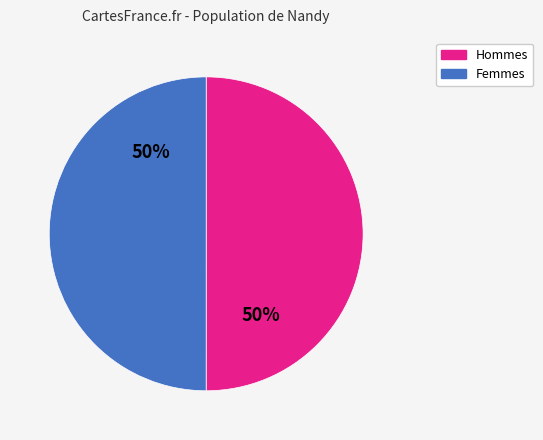

To the nearest percent, what portion does Femmes represent?

50%